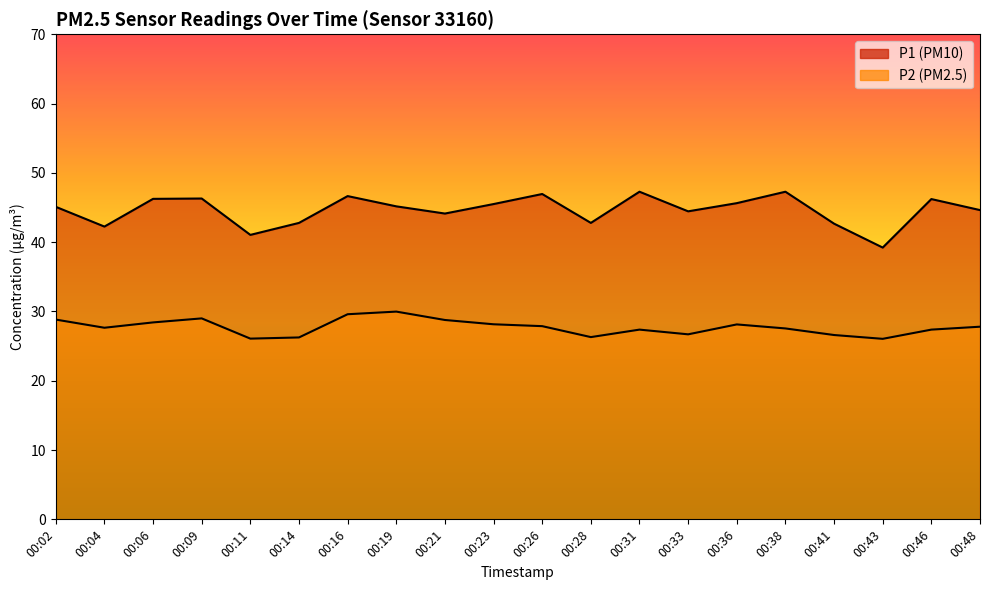

The value of P2 at 00:26 is 27.9. True or false?

True